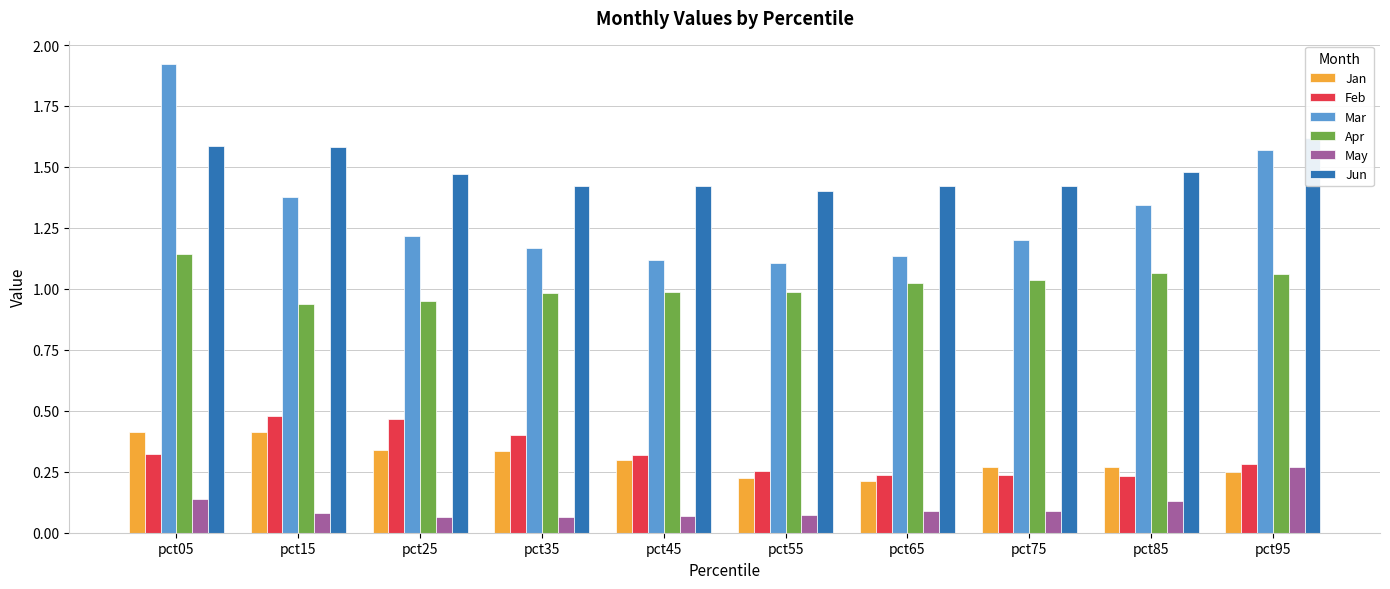

Which series has the largest total across all categories?

Jun